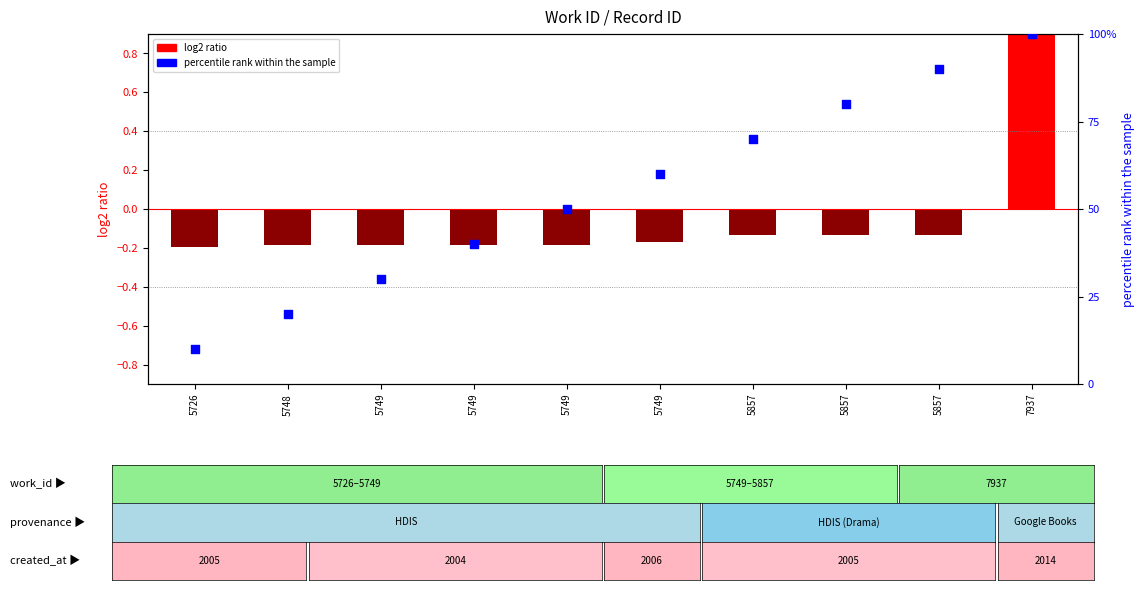

Which series contains the lowest Y value?

log2 ratio